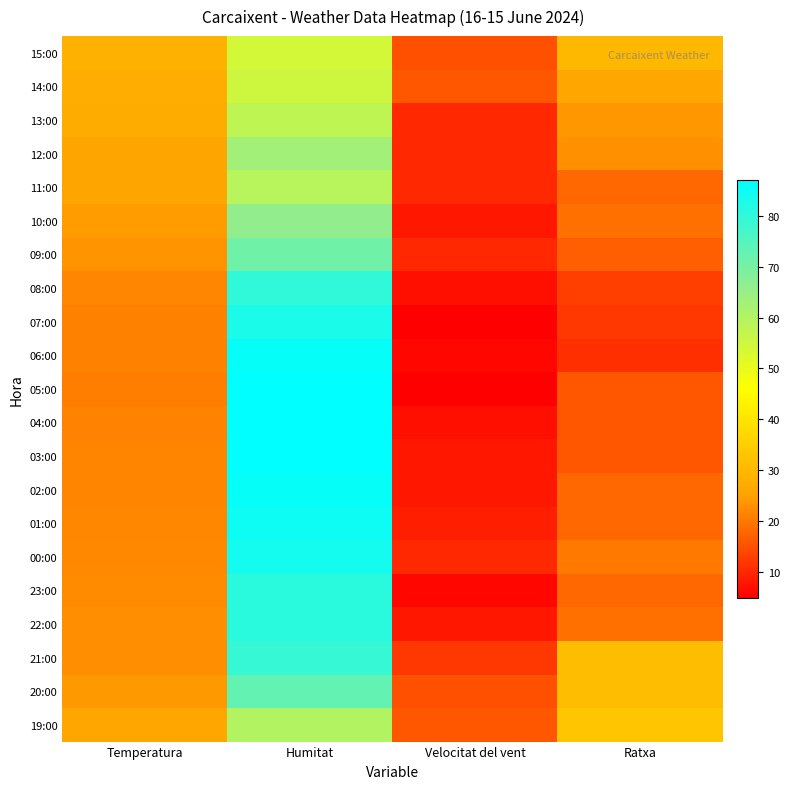

Reading right to left, what are all the values shown in this chart?

15:00: Ratxa=30.0	Velocitat del vent=15.0	Humitat=54.0	Temperatura=28.5
14:00: Ratxa=26.0	Velocitat del vent=16.0	Humitat=55.0	Temperatura=27.7
13:00: Ratxa=24.0	Velocitat del vent=10.0	Humitat=58.0	Temperatura=27.3
12:00: Ratxa=23.0	Velocitat del vent=10.0	Humitat=63.0	Temperatura=25.5
11:00: Ratxa=18.0	Velocitat del vent=10.0	Humitat=59.0	Temperatura=25.6
10:00: Ratxa=19.0	Velocitat del vent=8.0	Humitat=66.0	Temperatura=24.5
09:00: Ratxa=17.0	Velocitat del vent=10.0	Humitat=71.0	Temperatura=23.4
08:00: Ratxa=13.0	Velocitat del vent=7.0	Humitat=80.0	Temperatura=21.7
07:00: Ratxa=12.0	Velocitat del vent=5.0	Humitat=83.0	Temperatura=21.1
06:00: Ratxa=11.0	Velocitat del vent=6.0	Humitat=86.0	Temperatura=21.1
05:00: Ratxa=16.0	Velocitat del vent=5.0	Humitat=87.0	Temperatura=20.8
04:00: Ratxa=16.0	Velocitat del vent=7.0	Humitat=87.0	Temperatura=21.2
03:00: Ratxa=16.0	Velocitat del vent=8.0	Humitat=87.0	Temperatura=21.5
02:00: Ratxa=18.0	Velocitat del vent=8.0	Humitat=86.0	Temperatura=21.6
01:00: Ratxa=18.0	Velocitat del vent=9.0	Humitat=85.0	Temperatura=21.9
00:00: Ratxa=20.0	Velocitat del vent=10.0	Humitat=84.0	Temperatura=22.1
23:00: Ratxa=18.0	Velocitat del vent=6.0	Humitat=81.0	Temperatura=22.5
22:00: Ratxa=19.0	Velocitat del vent=8.0	Humitat=81.0	Temperatura=22.8
21:00: Ratxa=31.0	Velocitat del vent=12.0	Humitat=79.0	Temperatura=22.9
20:00: Ratxa=31.0	Velocitat del vent=15.0	Humitat=73.0	Temperatura=24.2
19:00: Ratxa=33.0	Velocitat del vent=16.0	Humitat=60.0	Temperatura=26.0